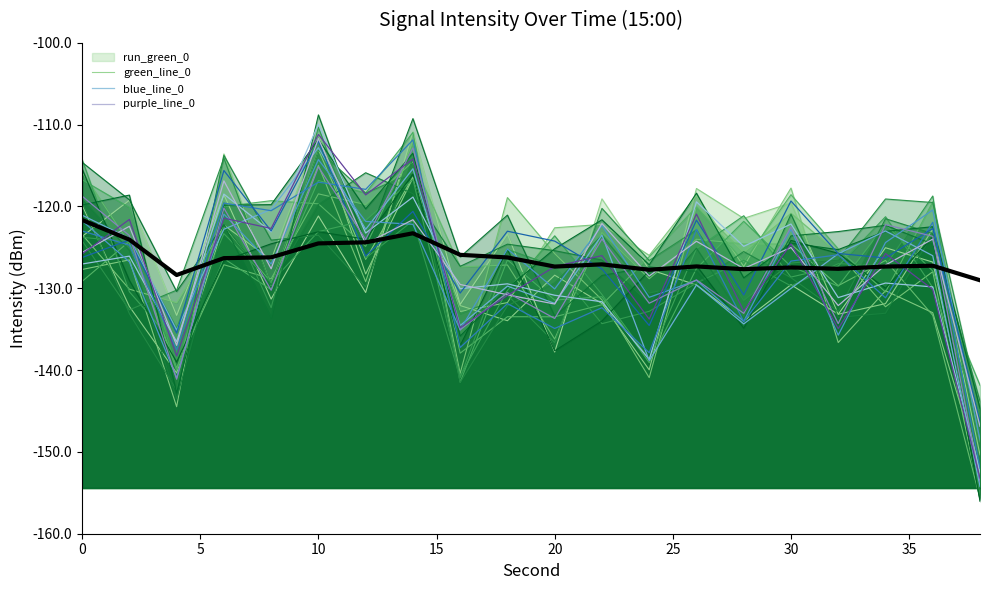

How many lines are shown in the chart?

4